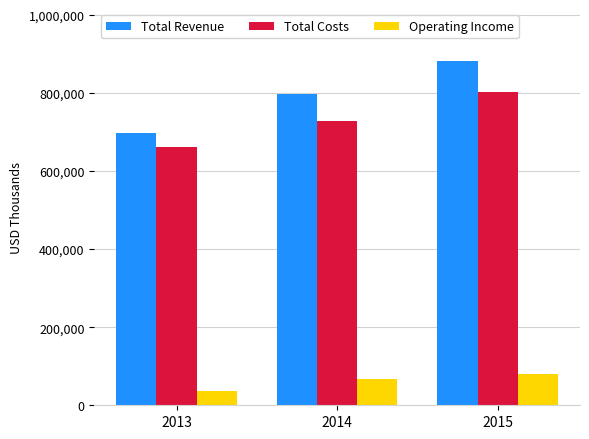

Which series changed the most between 2013 and 2014?

Total Revenue